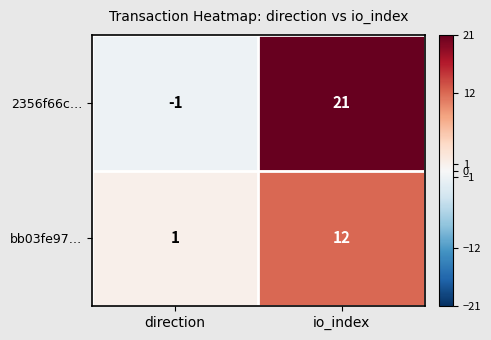

What is the difference between the bb03fe97… values at io_index and direction?

11